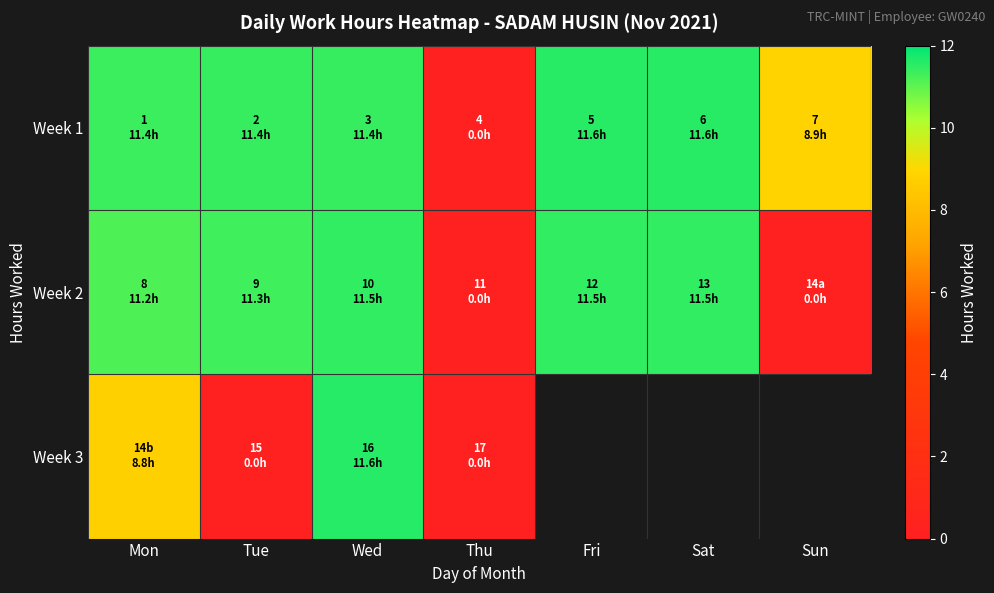

The value of Week 1 at Fri is 6.6. True or false?

False